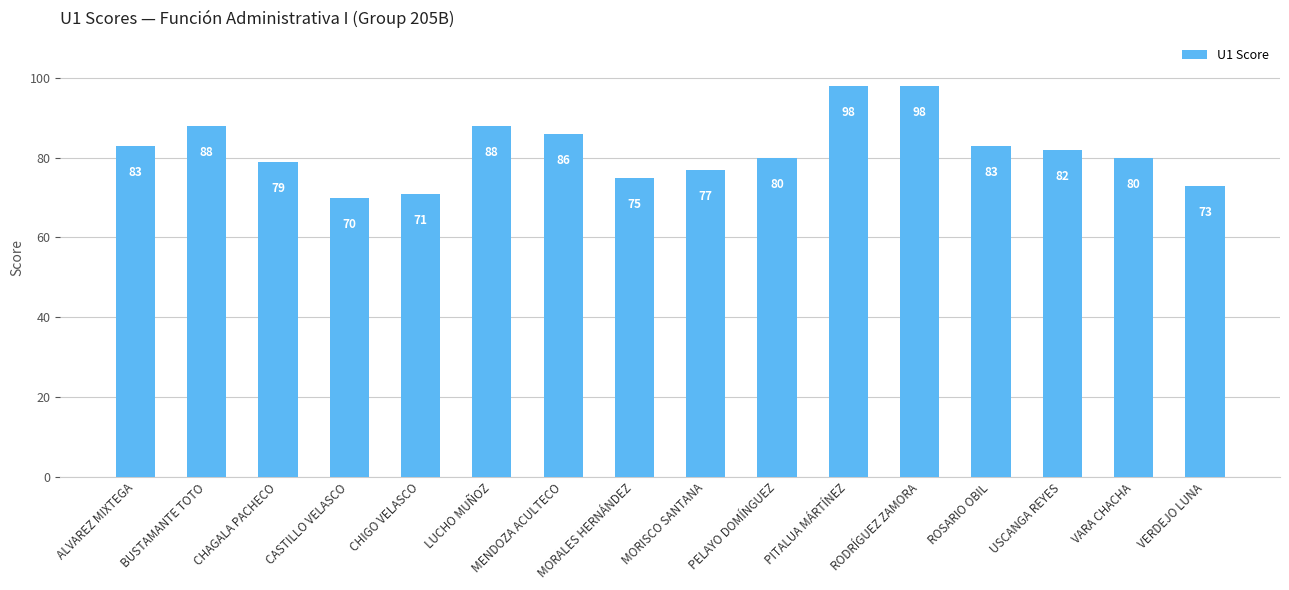

Reading left to right, extract all data points from this chart.

83	88	79	70	71	88	86	75	77	80	98	98	83	82	80	73